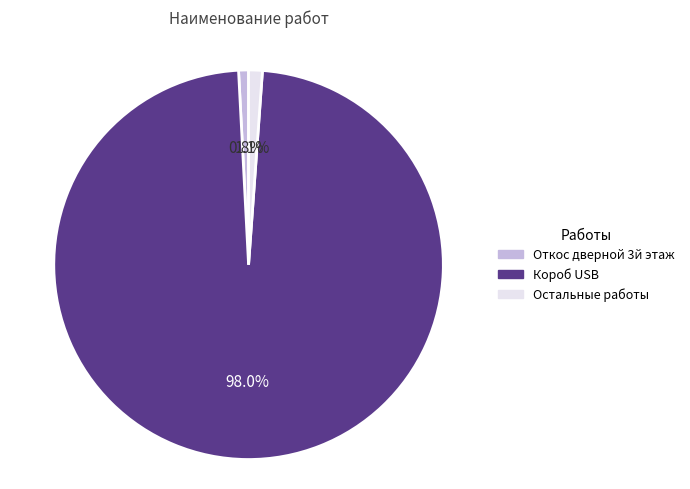

Does any single category account for the majority?

Yes